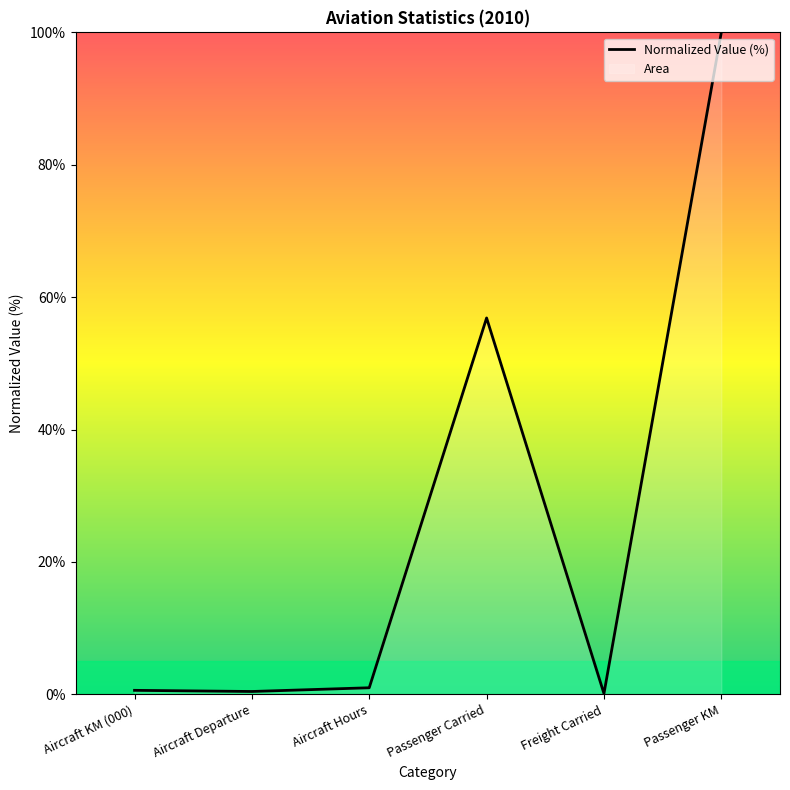

List the labels in order of value, largest first.

Passenger KM, Passenger Carried, Aircraft Hours, Aircraft KM (000), Aircraft Departure, Freight Carried